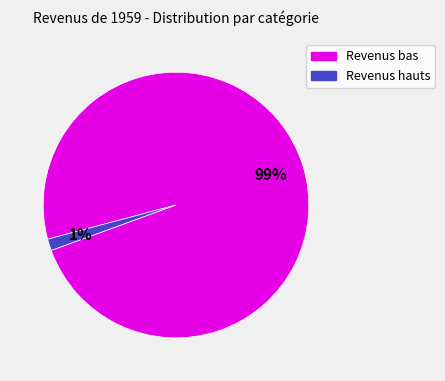

To the nearest percent, what is the average slice percentage?

50%